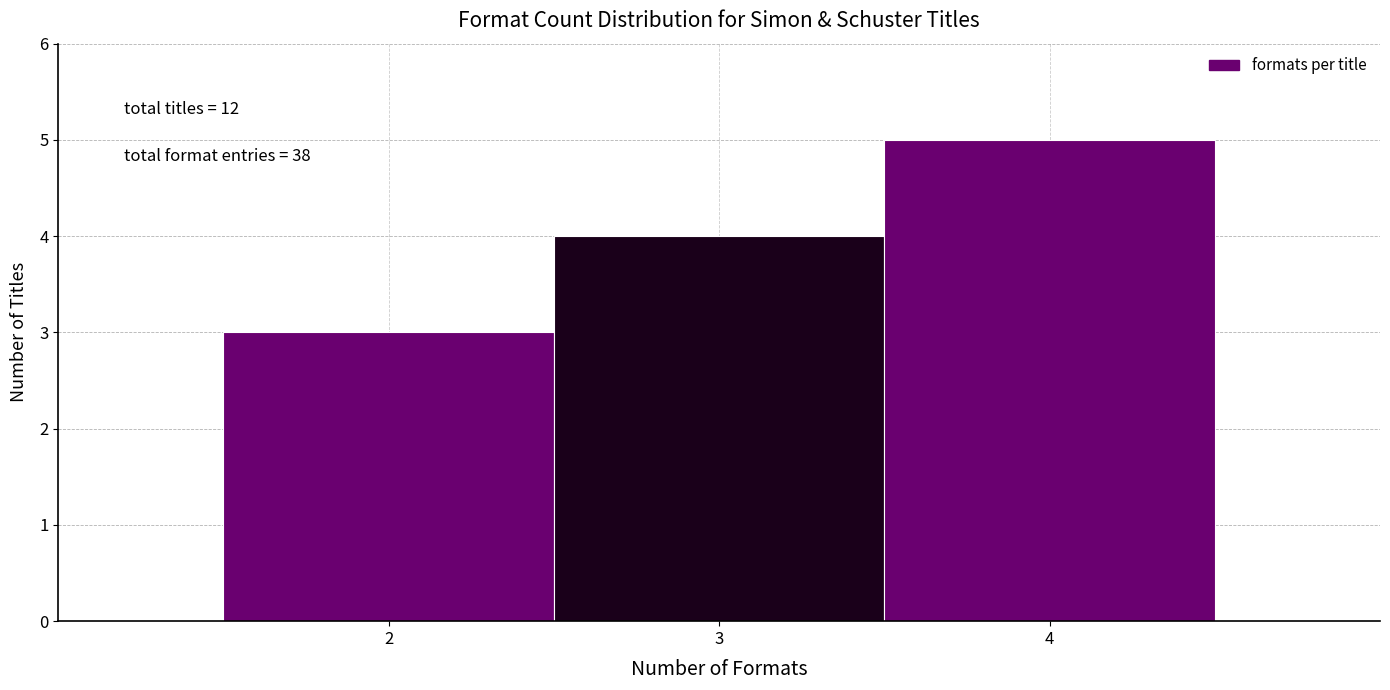

Over which range of the x-axis is the bar tallest?

3.5 to 4.5